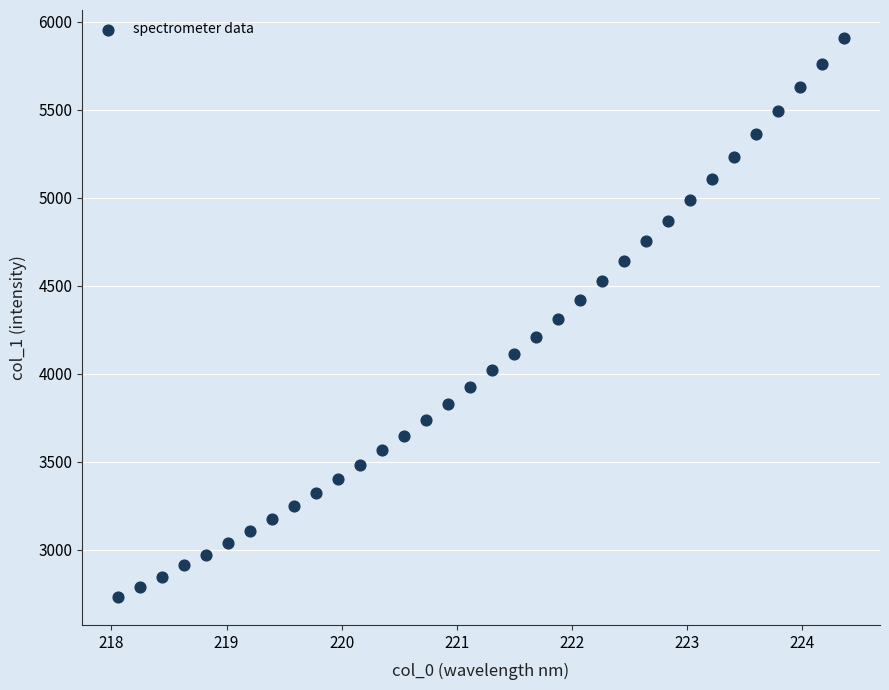

What is the range of Y values (max minus min)?

3176.4